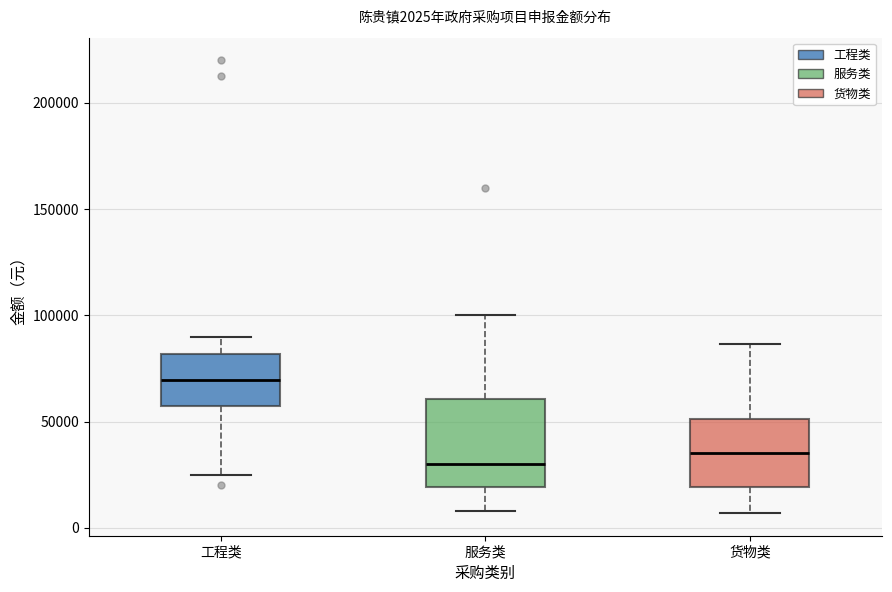

Which box's median line is the highest?

工程类